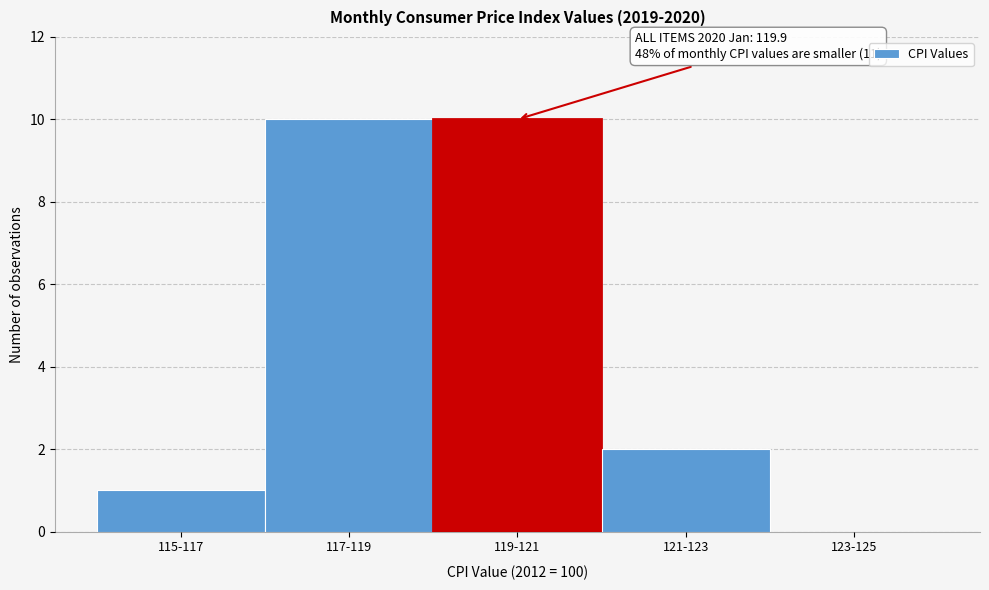

Reading left to right, extract all data points from this chart.

115-117=1	117-119=10	119-121=10	121-123=2	123-125=0